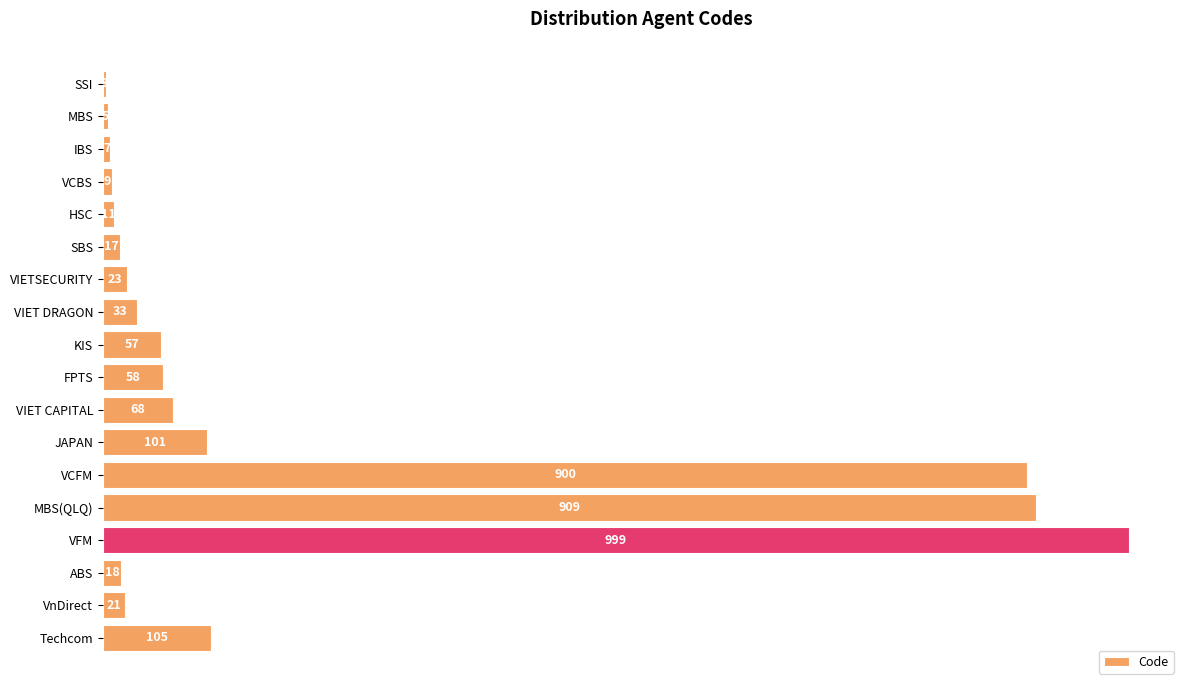

What is the sum of all values?

3344